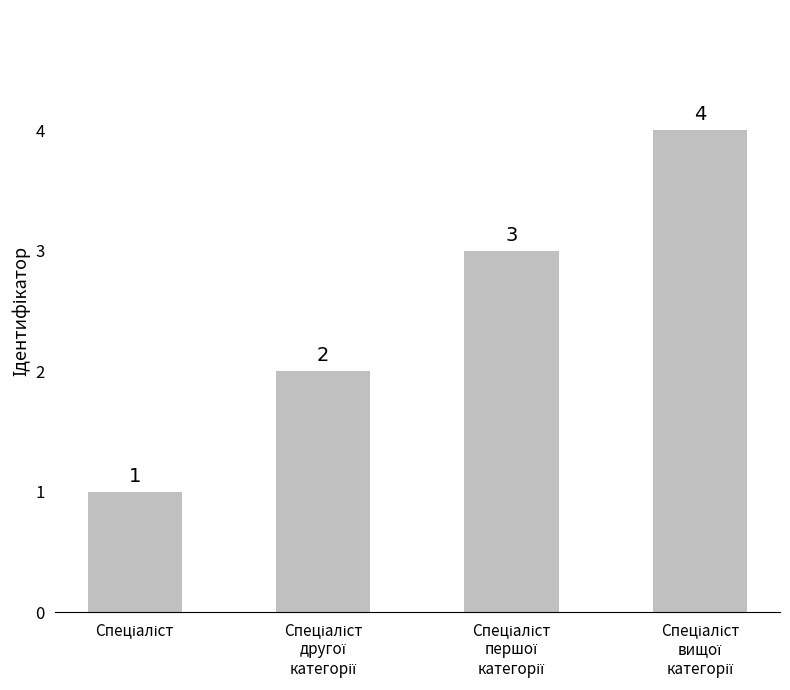

What is the greatest value displayed?

4